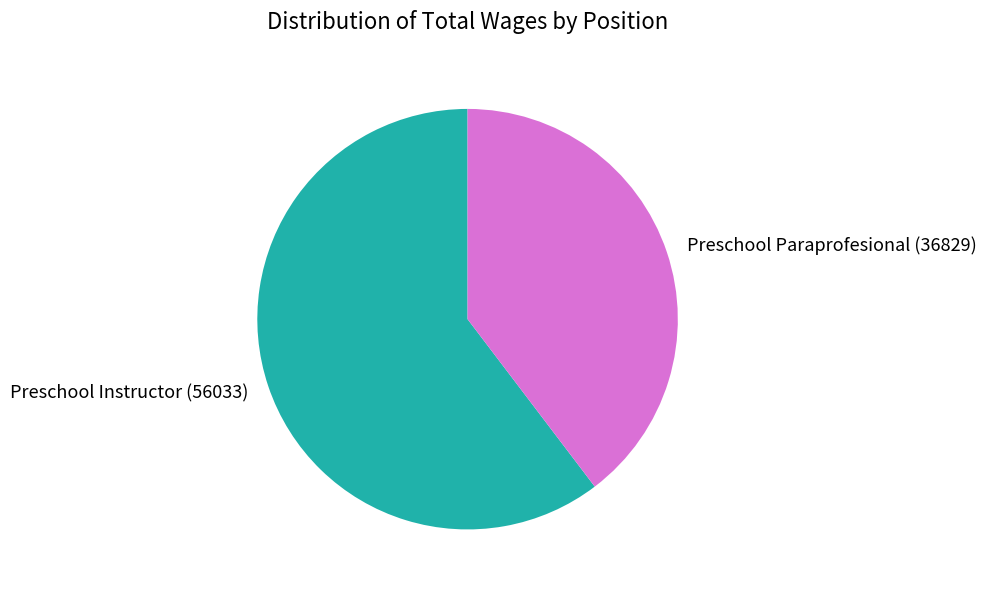

Rank the categories by value from highest to lowest.

Preschool Instructor, Preschool Paraprofesional